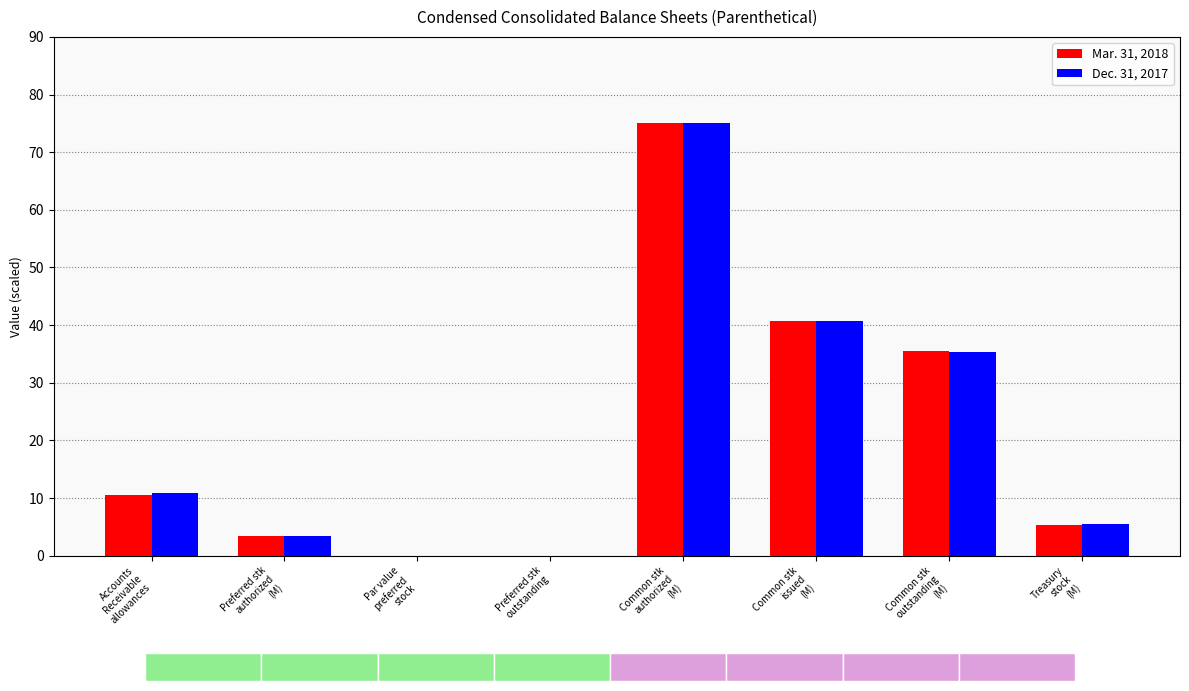

What is the difference between the Mar. 31, 2018 values at Common stk
authorized
(M) and Common stk
outstanding
(M)?

39.5